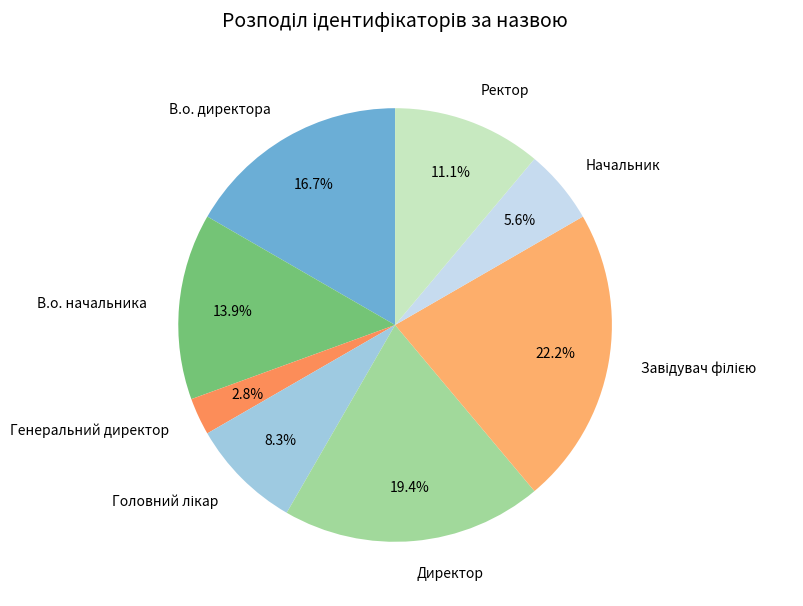

What is the ratio of the value at Директор to the value at Начальник?

3.5